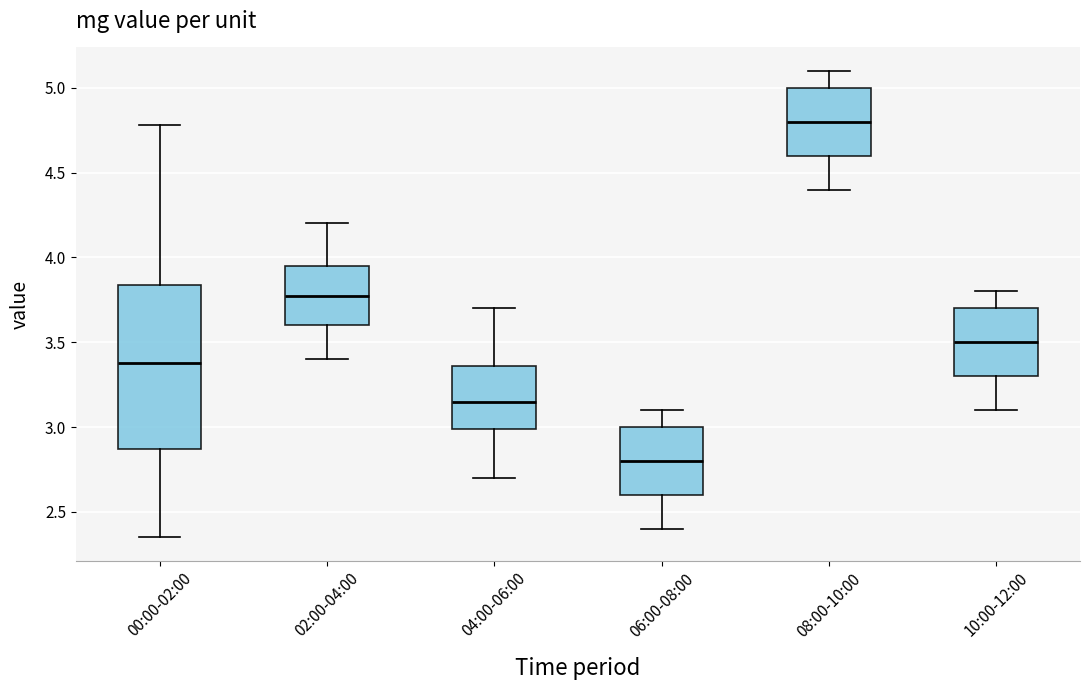

Which box's median line is the lowest?

06:00-08:00